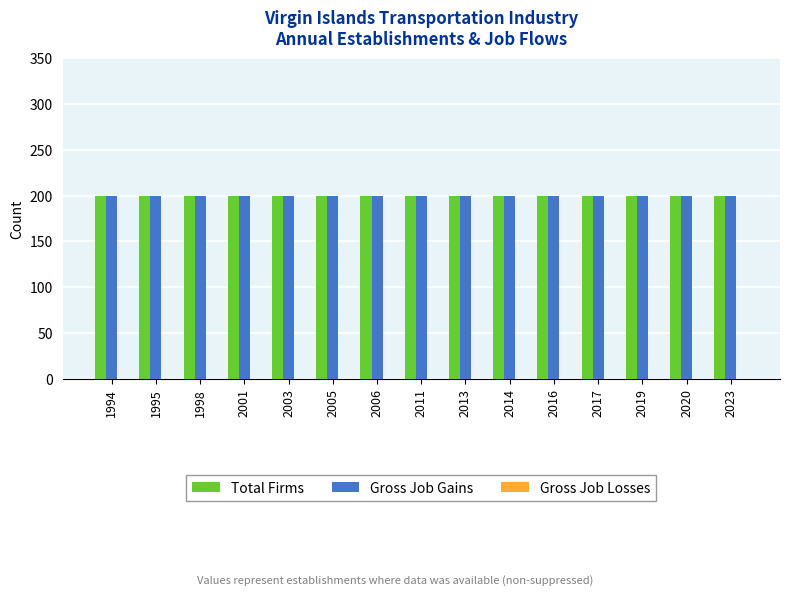

What value does the Gross Job Gains series have at 1995?

200